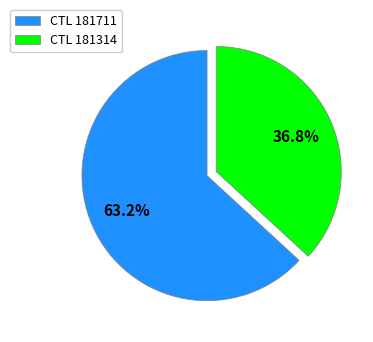

What percentage do CTL 181314 and CTL 181711 together represent?

100.0%